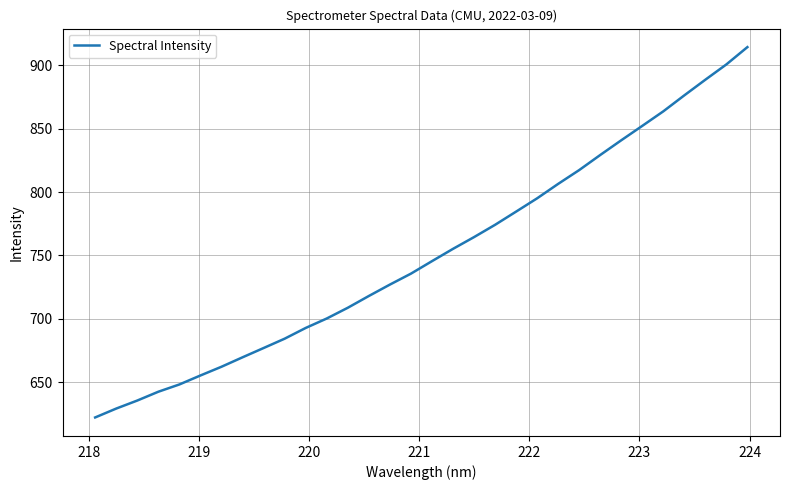

What is the difference between the maximum and minimum values?

292.1